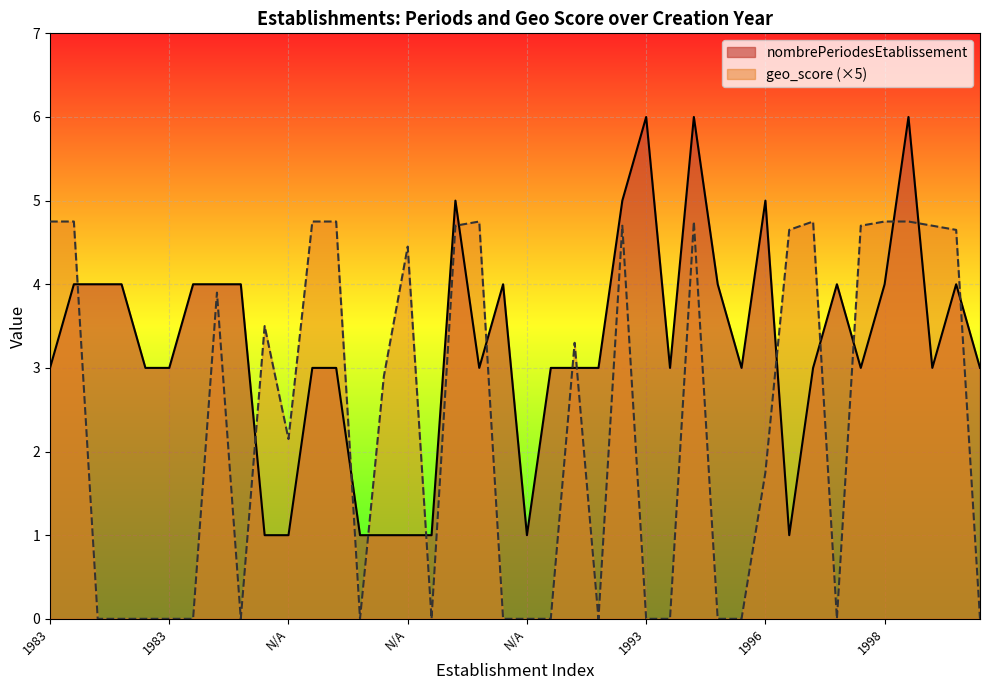

How many lines are shown in the chart?

2